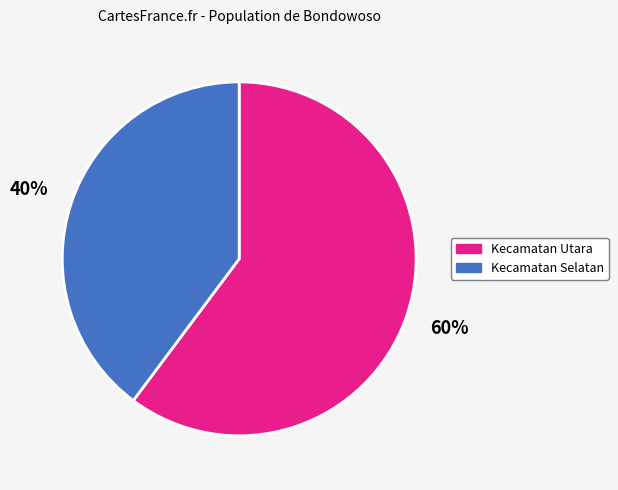

Count the number of slices in the pie.

2